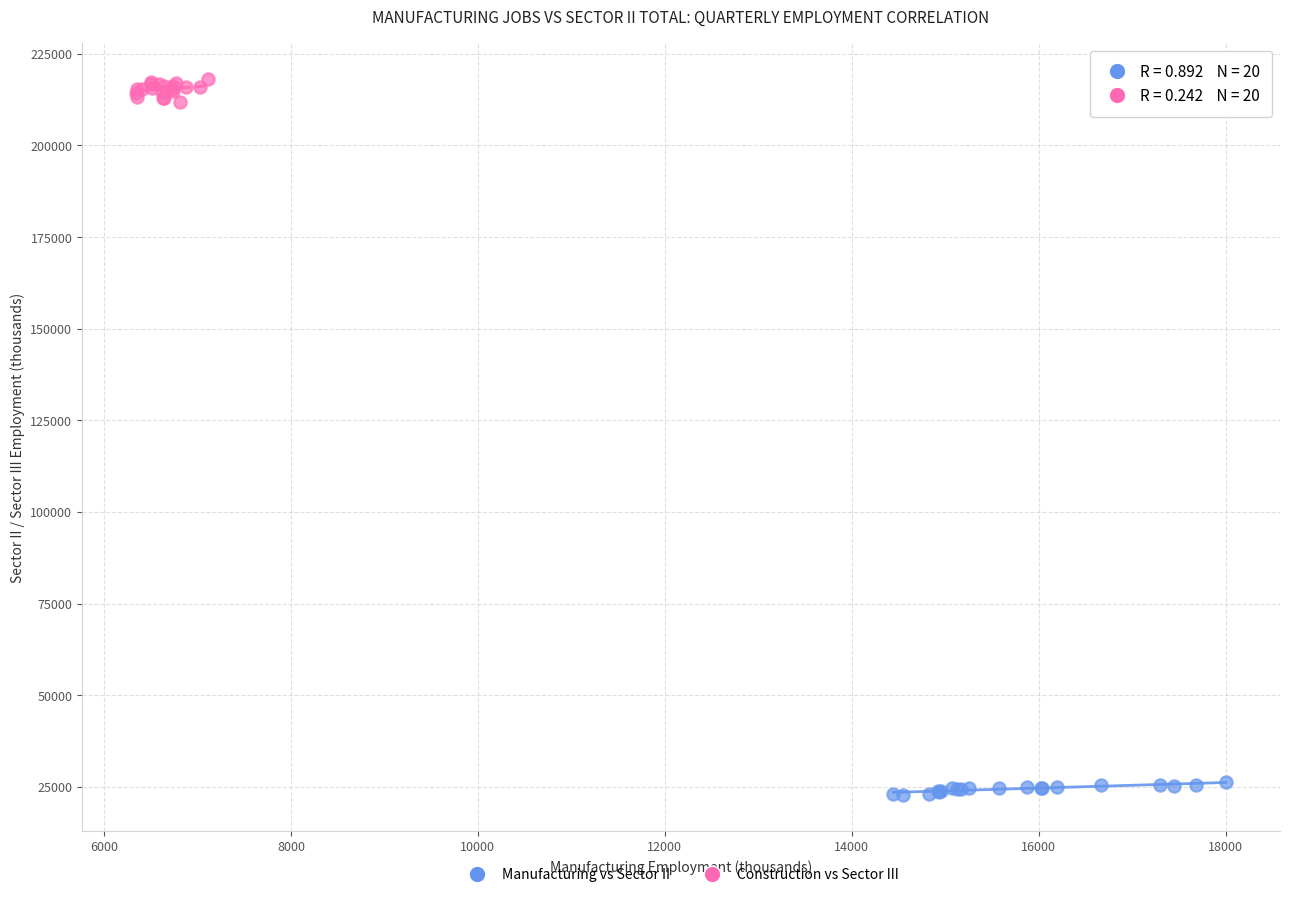

Which series reaches the maximum Y coordinate?

Construction vs Sector III